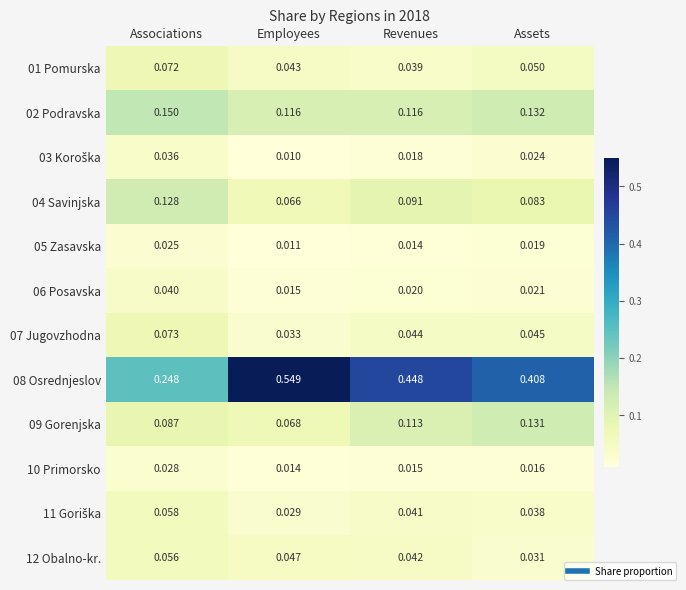

Where is 06 Posavska nearest to the value 0?

Employees